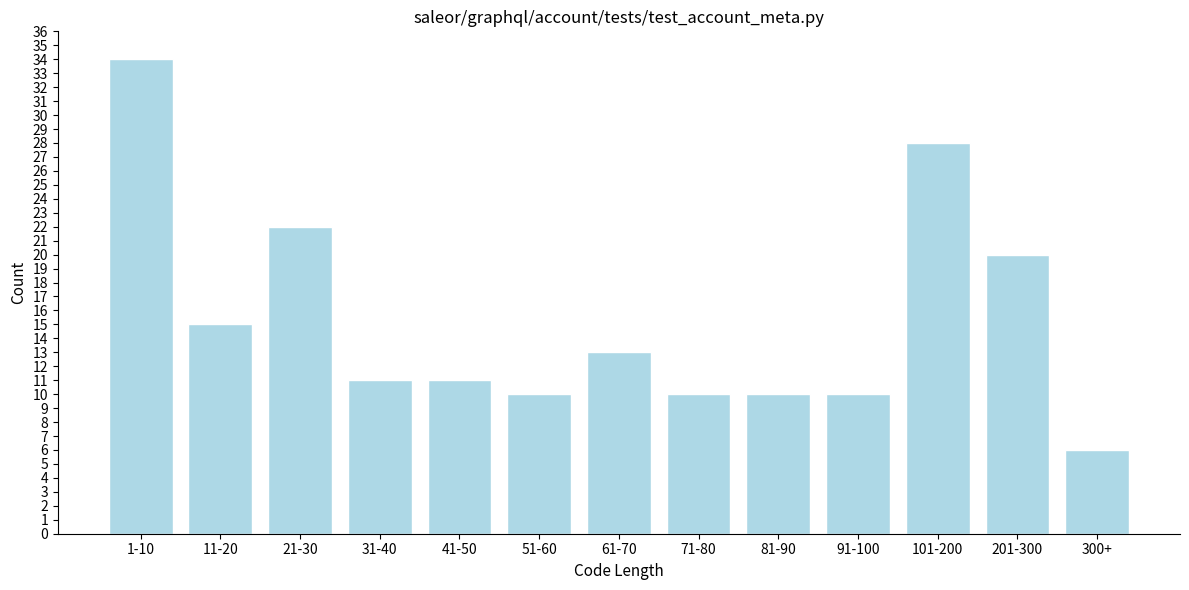

Reading left to right, list all the values displayed in this chart.

34	15	22	11	11	10	13	10	10	10	28	20	6